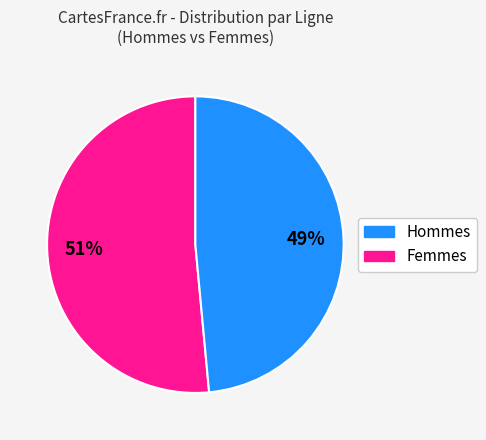

To the nearest percent, what is the average slice percentage?

50%